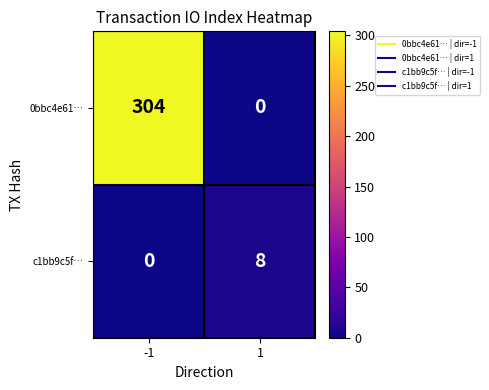

What is the difference between the 0bbc4e61… values at -1 and 1?

304